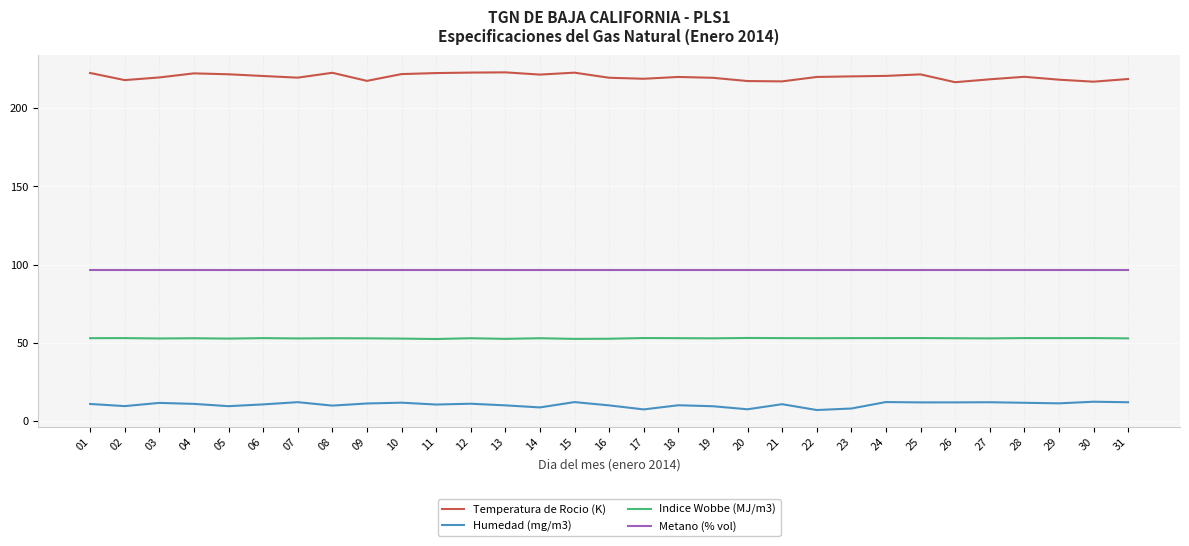

What is the average value of the Temperatura de Rocio (K) series?

220.2